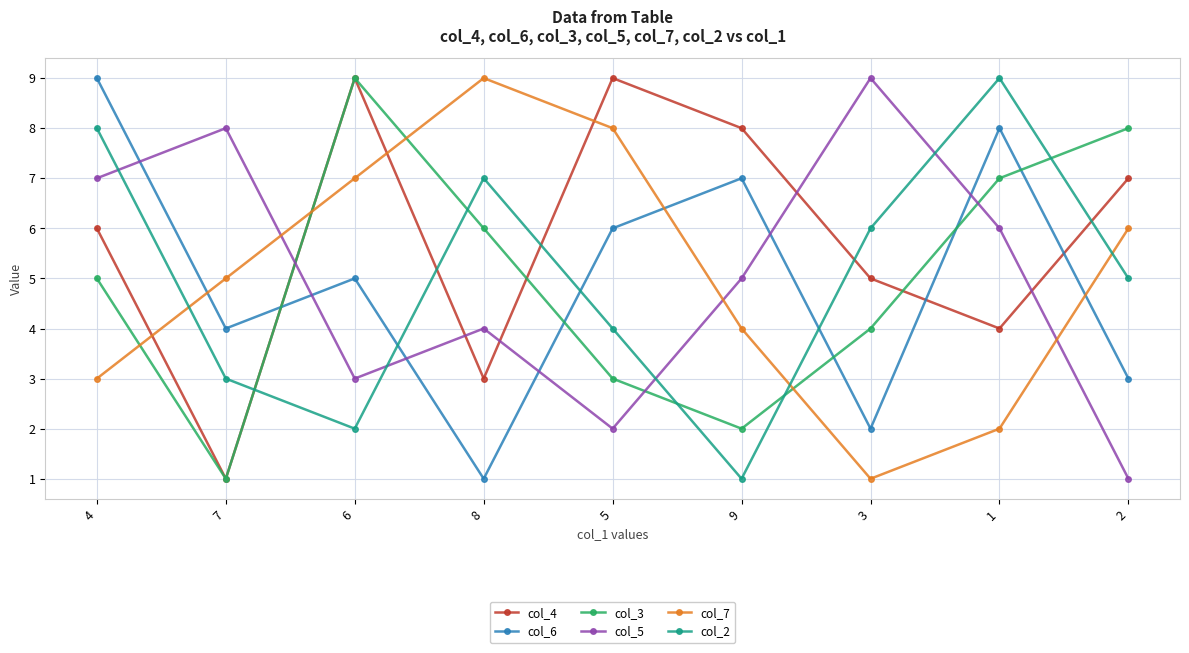

List the labels in order of col_3 value, largest first.

6, 2, 1, 8, 4, 3, 5, 9, 7